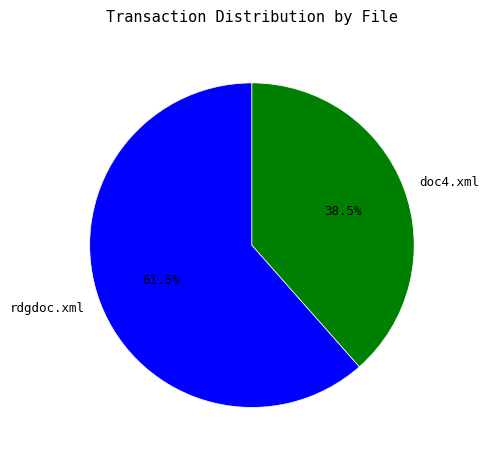

How many segments does this pie chart have?

2